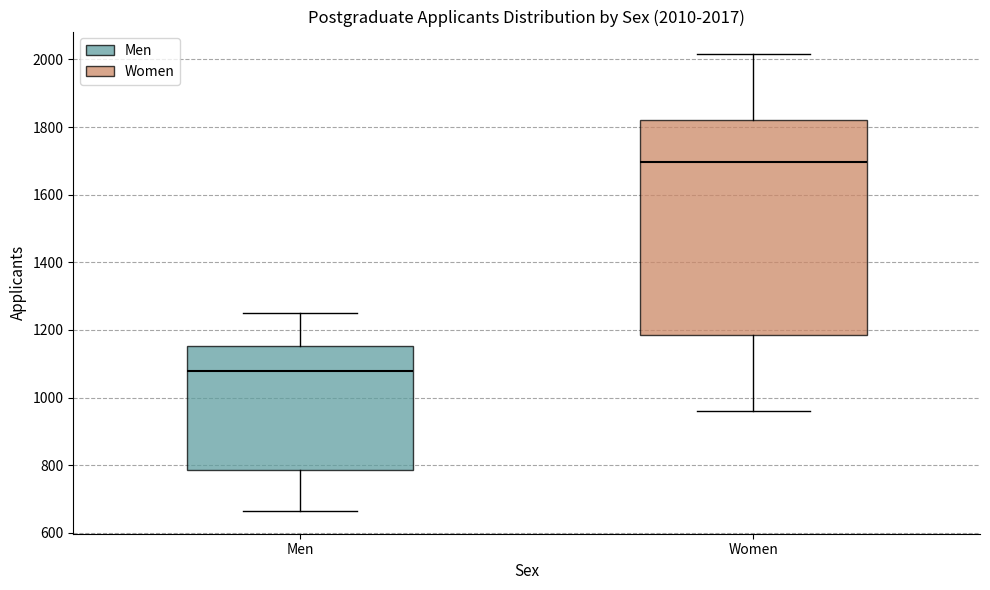

Which box is the tallest, from its lower edge to its upper edge?

Women